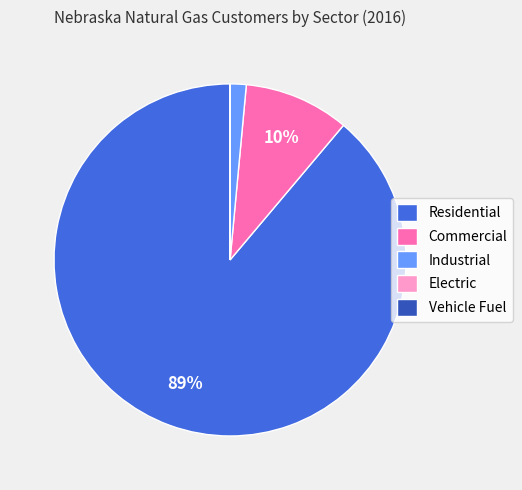

To the nearest percent, what portion does Residential represent?

89%